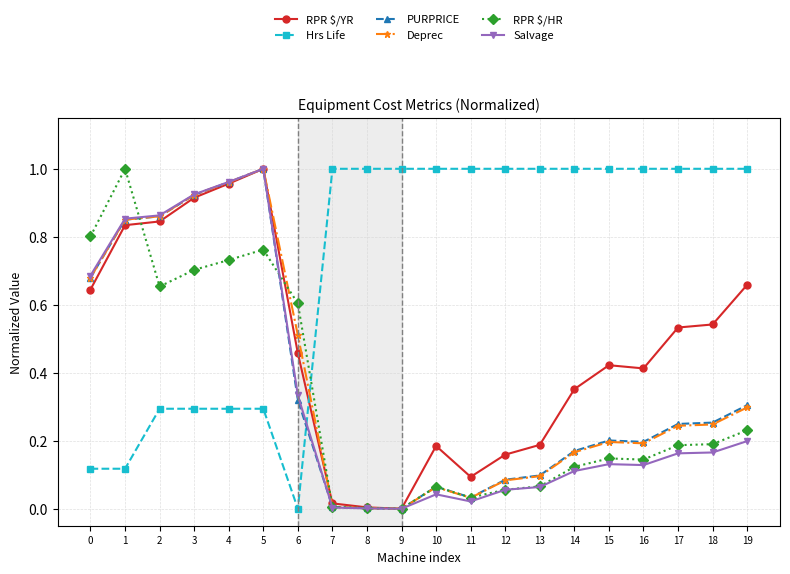

How many lines are shown in the chart?

6